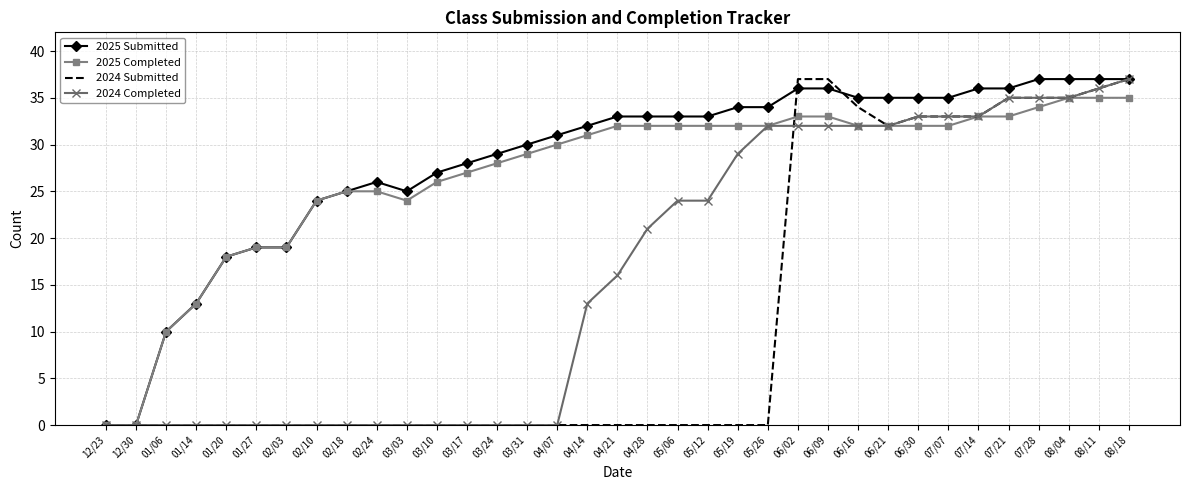

At which label does 2024 Completed reach its peak?

08/18